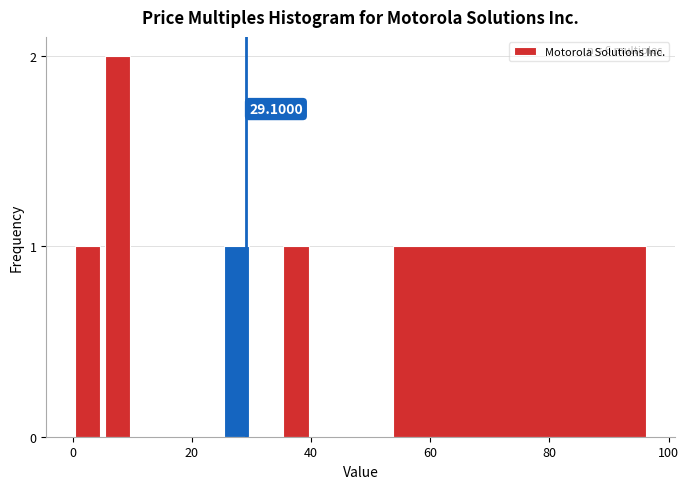

Read against the x-axis, roughly where is the centre of the tallest bar?

8